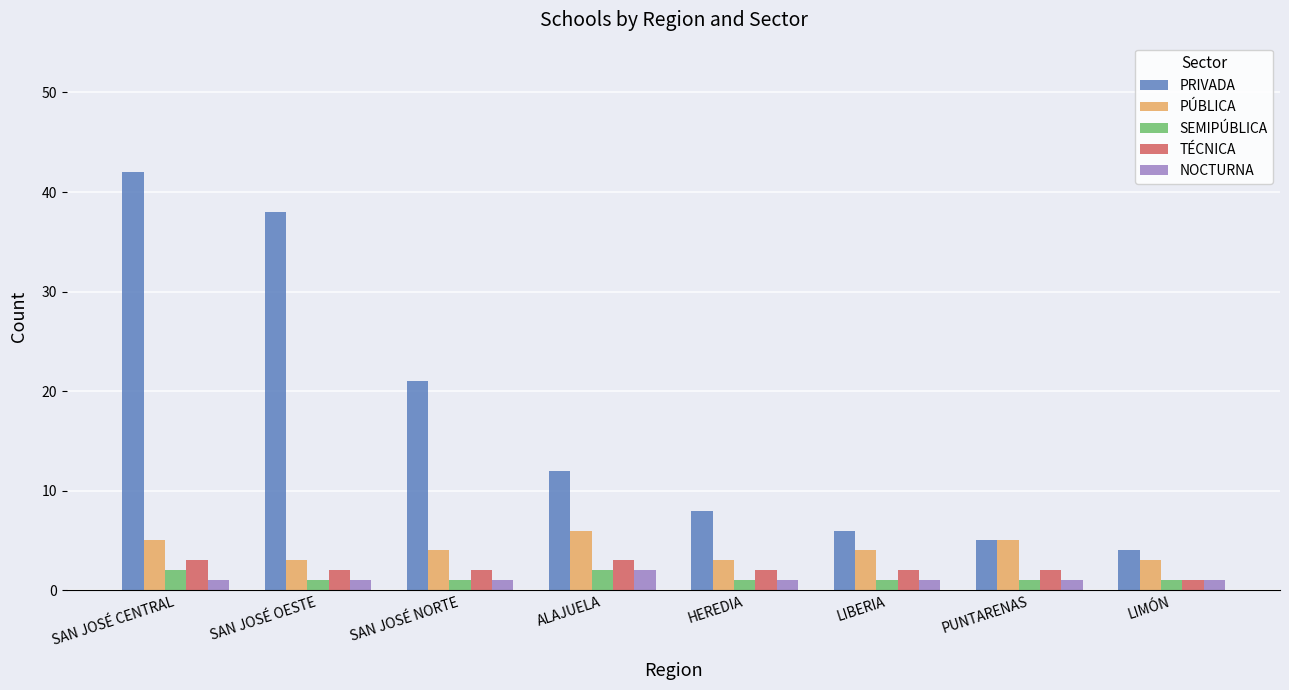

What are all the series names shown in the legend?

PRIVADA, PÚBLICA, SEMIPÚBLICA, TÉCNICA, NOCTURNA